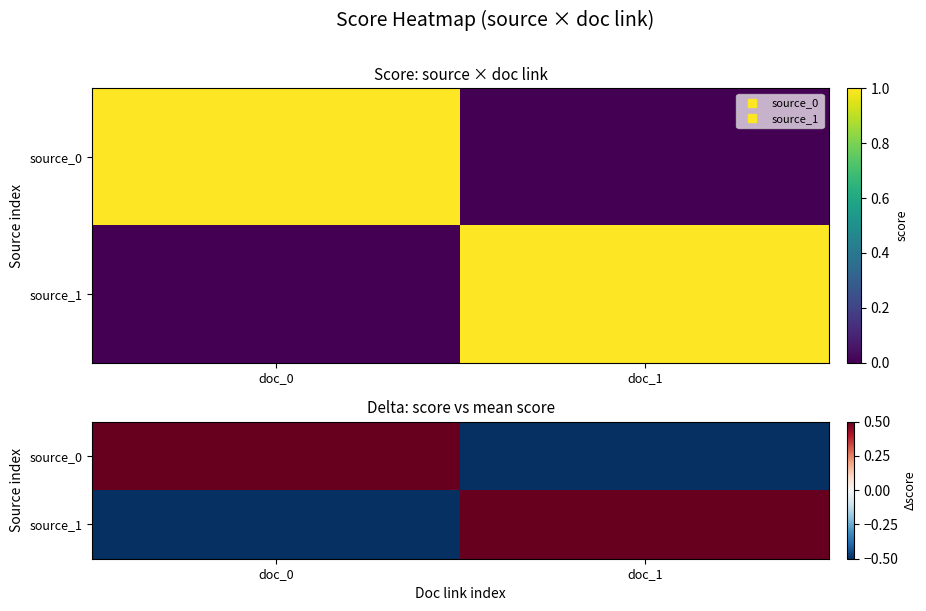

How many positive values does the source_0 series have?

1